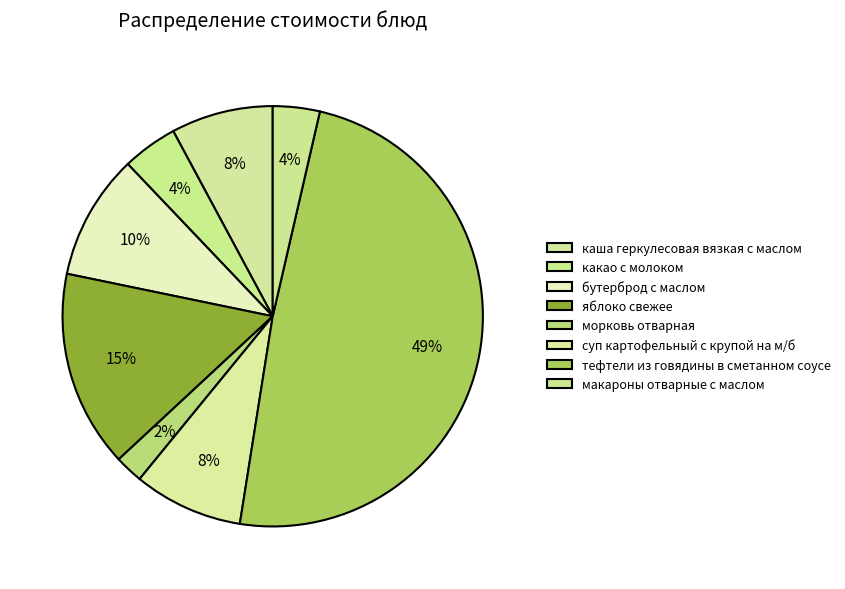

How many slices are in this pie chart?

8